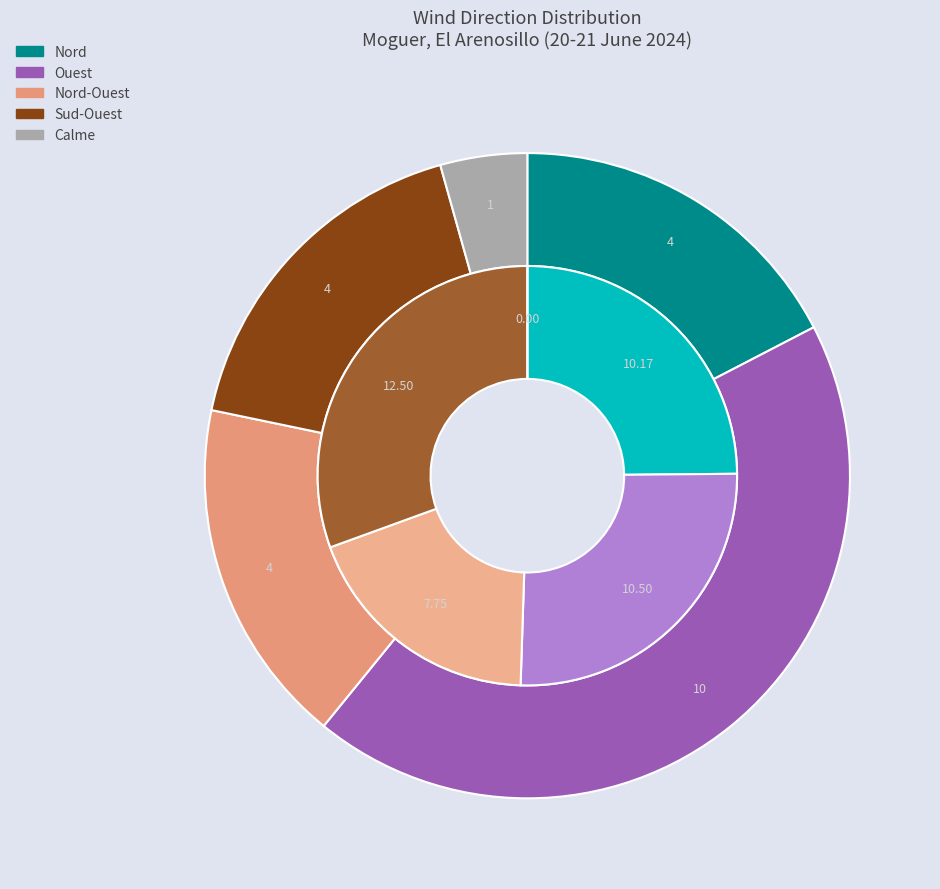

Combined, do Calme and Nord-Ouest account for over 50%?

No